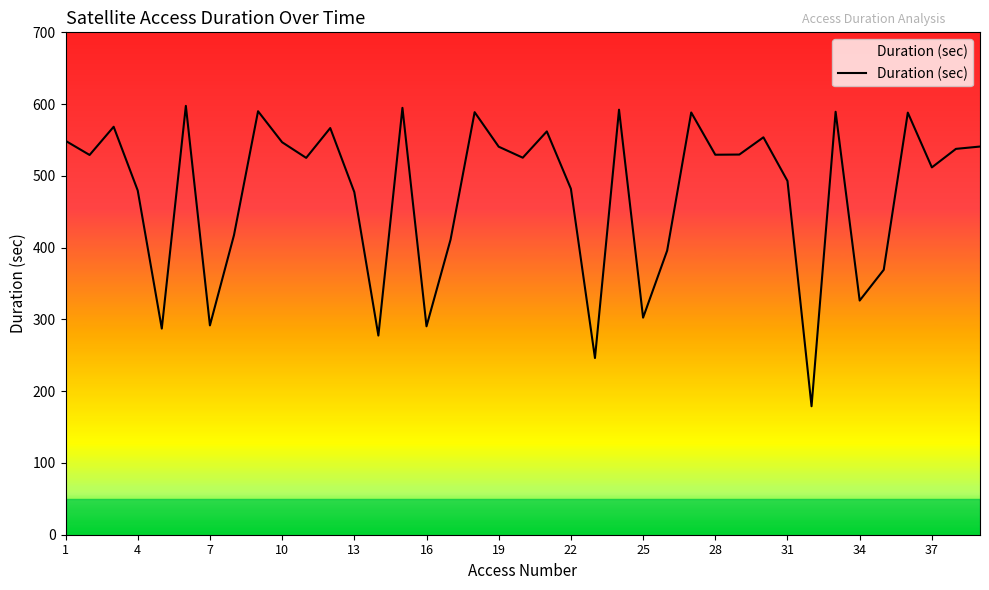

What is the greatest value displayed?

597.5